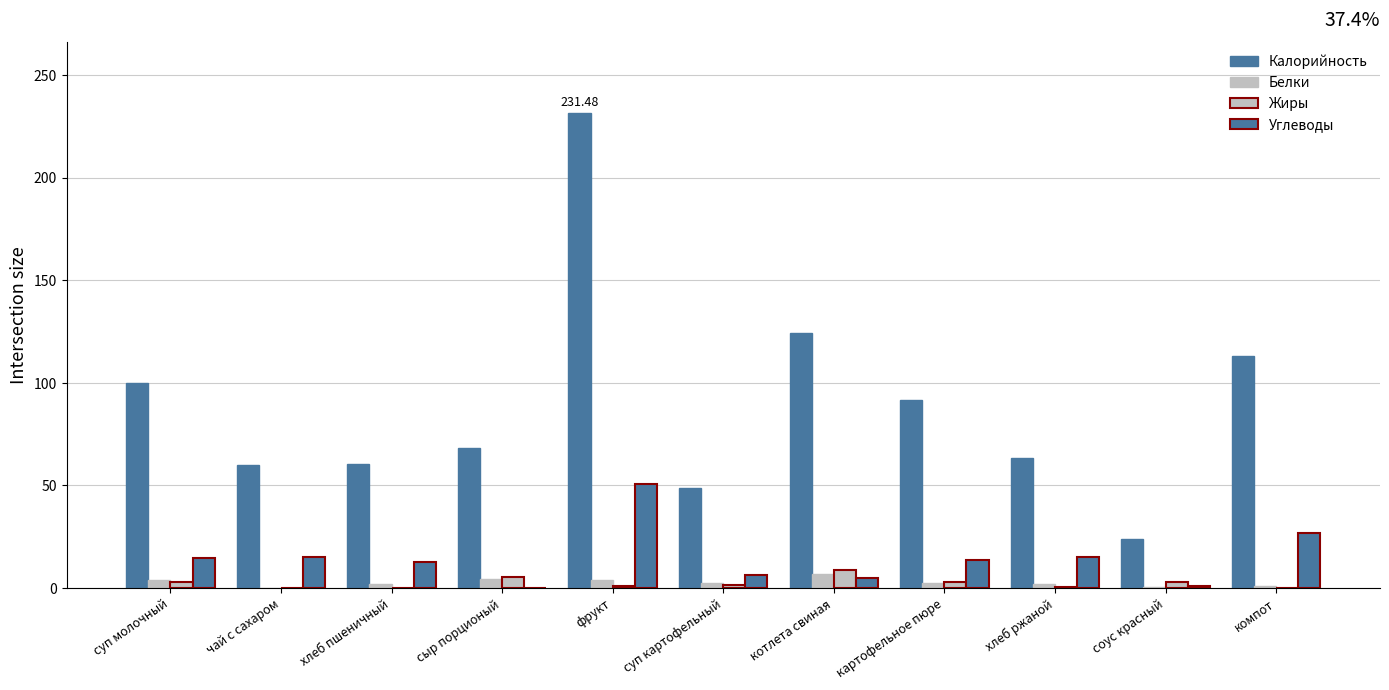

What is the label of the 11th bar from the right?

суп молочный